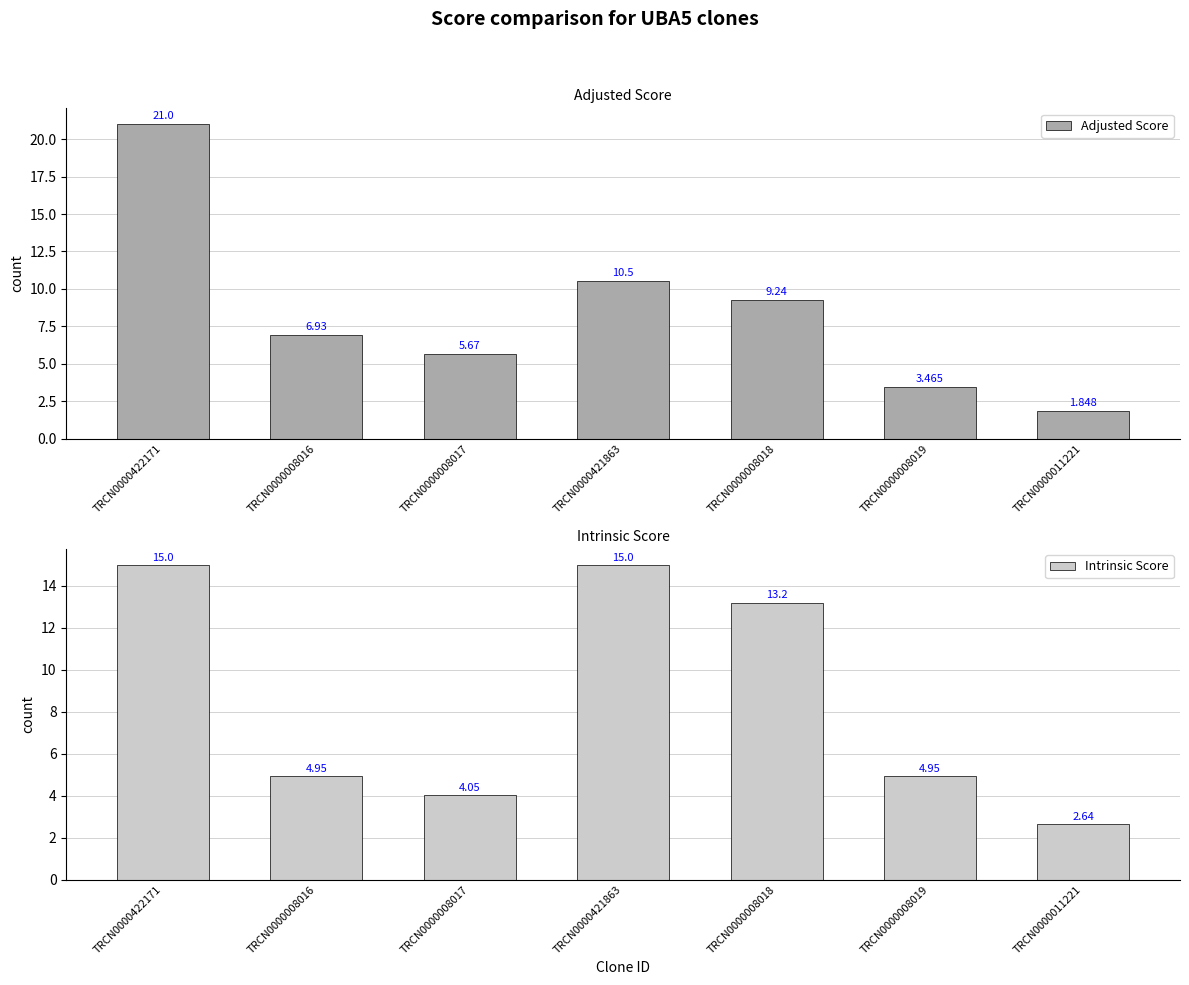

What is the label of the 3rd bar from the left?

TRCN0000008017